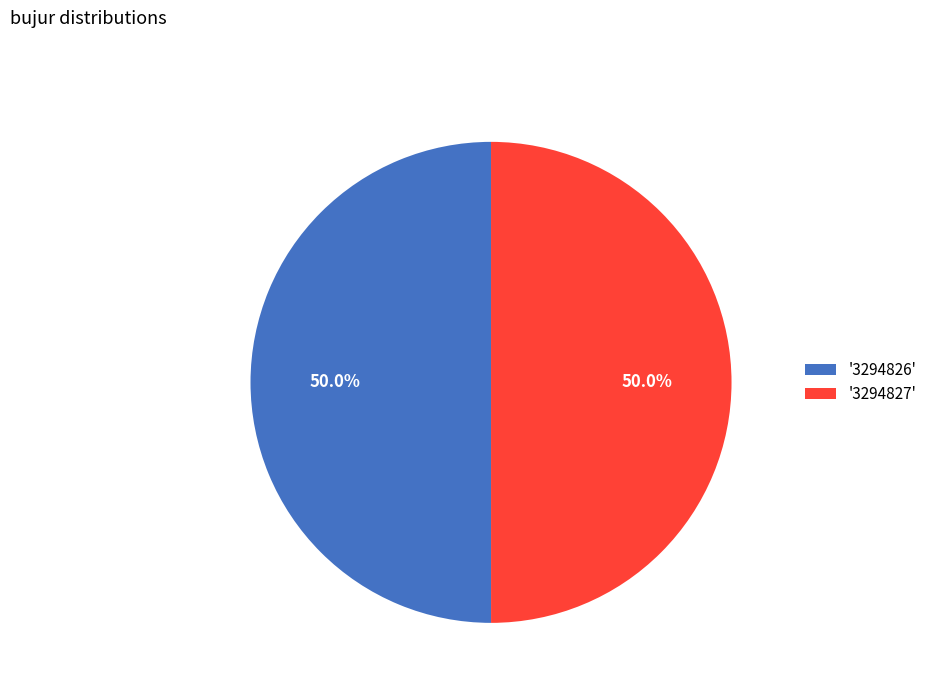

Do '3294827' and '3294826' together represent more than half of the pie?

Yes